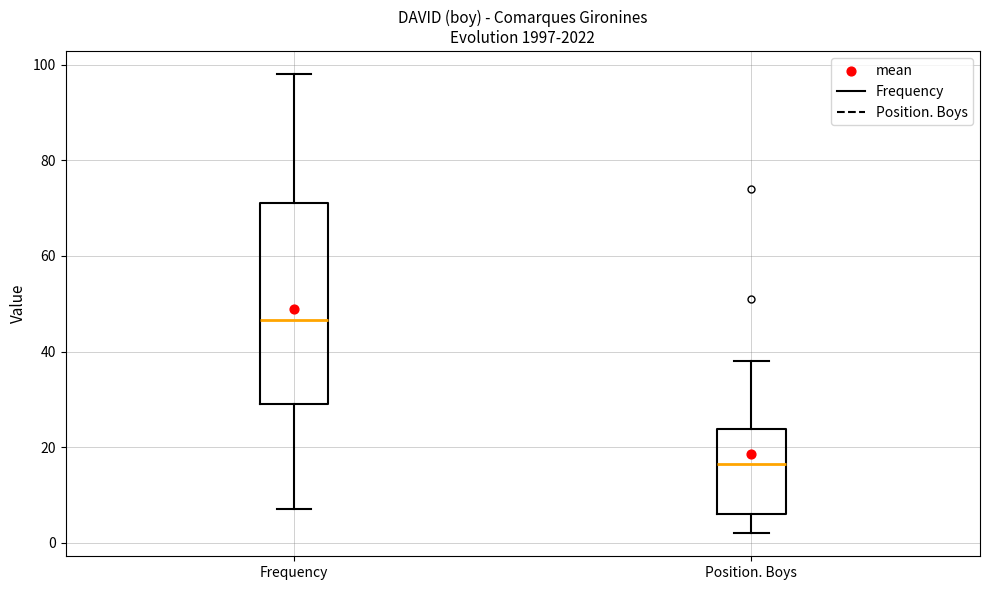

Reading left to right, read every box against the y-axis: the position of its median line, the range the box covers, and the ends of its whiskers. The values are not printed on the chart, so give them approximately, as read against the axis.

Frequency: median 46, box 30 to 72, whiskers 8 to 98
Position. Boys: median 16, box 6 to 24, whiskers 2 to 38